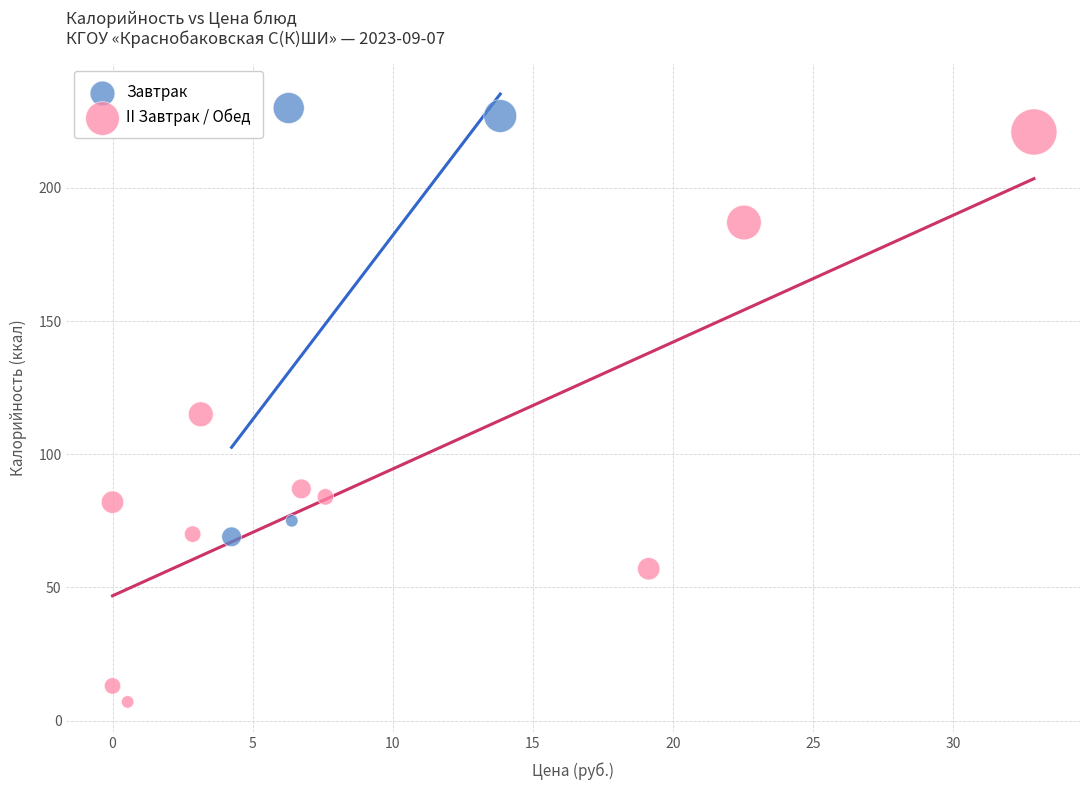

Which series reaches the minimum Y coordinate?

II Завтрак / Обед